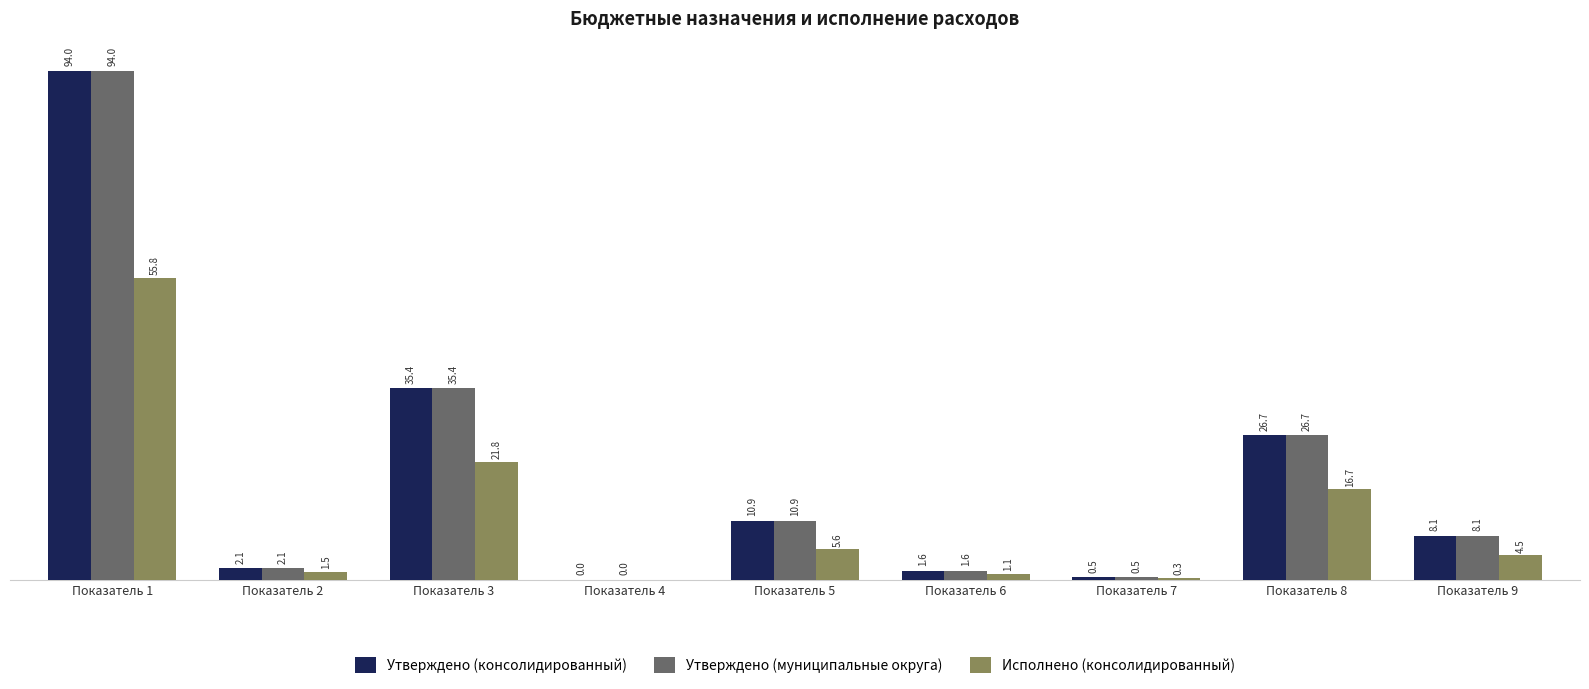

Is it true that Утверждено (консолидированный) equals 93979267.5 at Показатель 1?

True